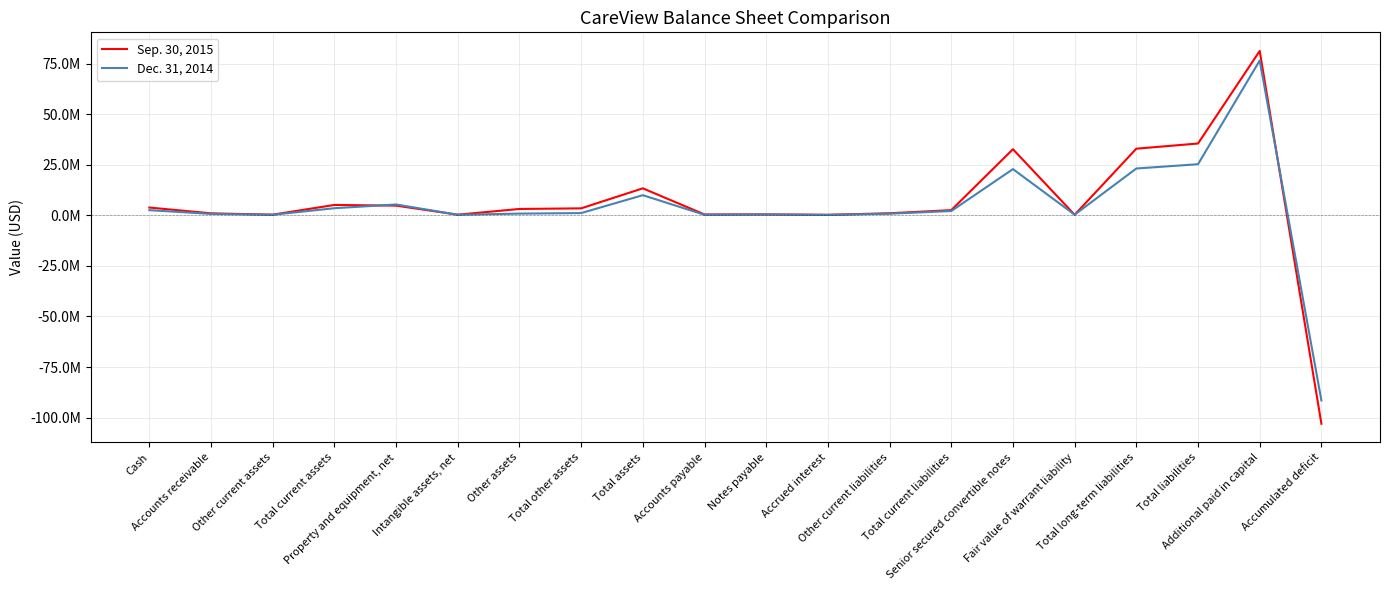

Is this an area chart (filled region under the line)?

No